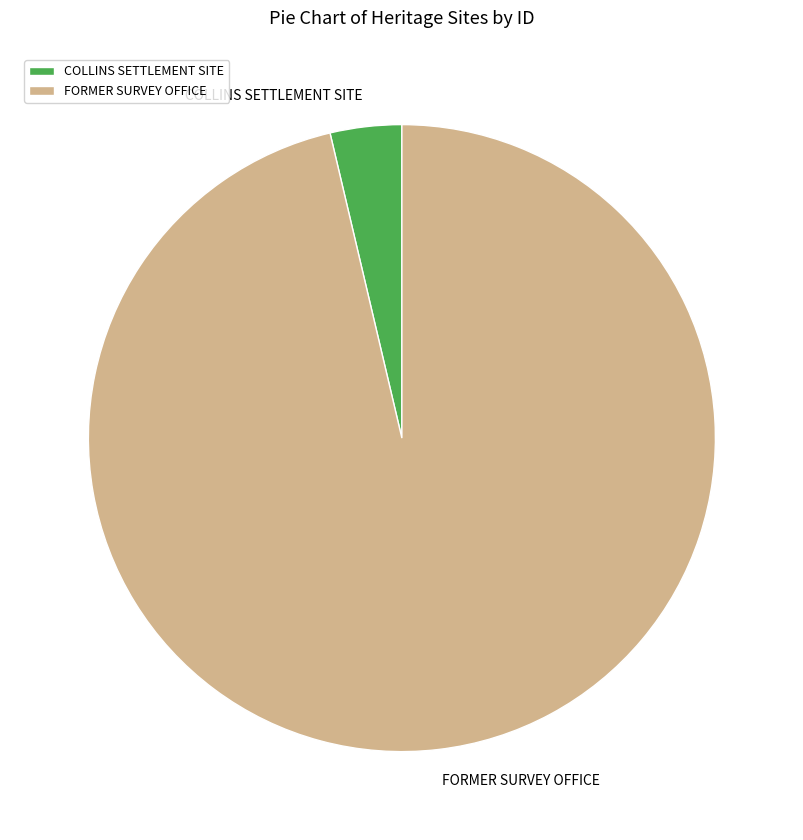

Rank the categories by value from highest to lowest.

FORMER SURVEY OFFICE, COLLINS SETTLEMENT SITE